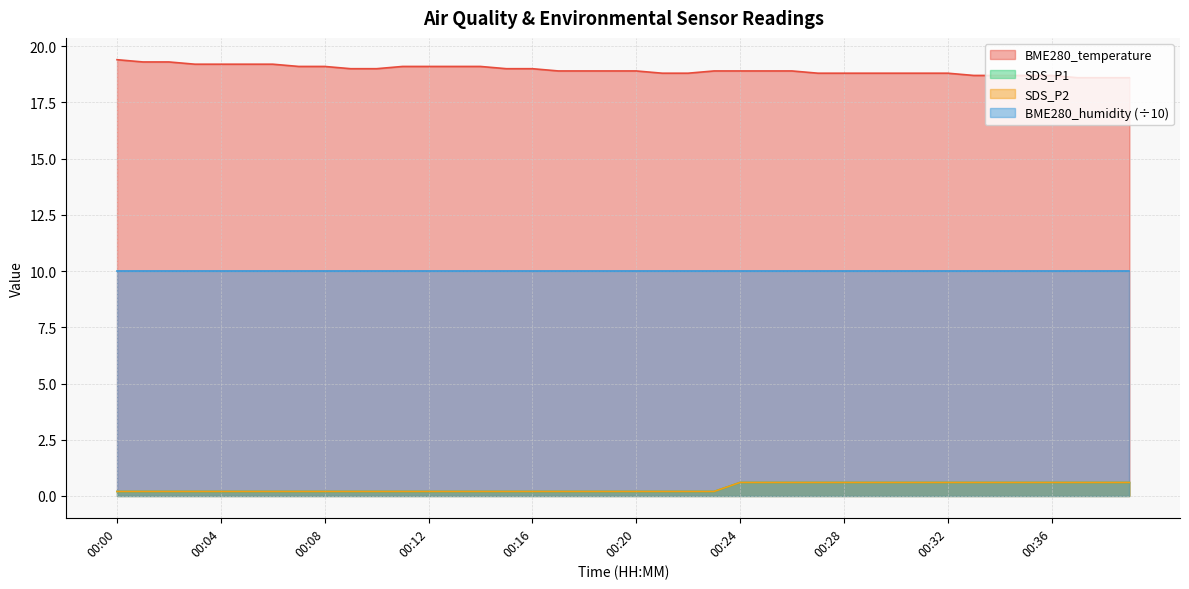

What is the sum of the SDS_P2 values at 00:21 and 00:14?

0.4